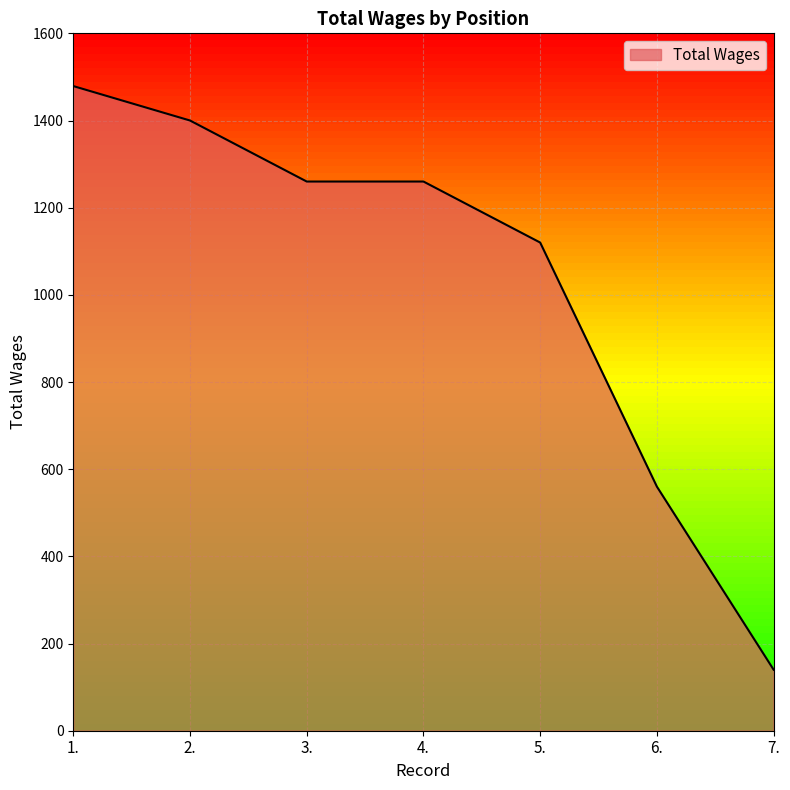

What is the sum of all values?

7219